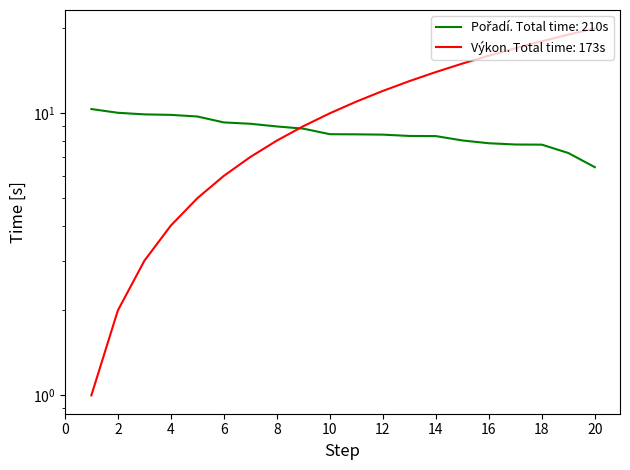

What is the greatest value displayed?

20.0